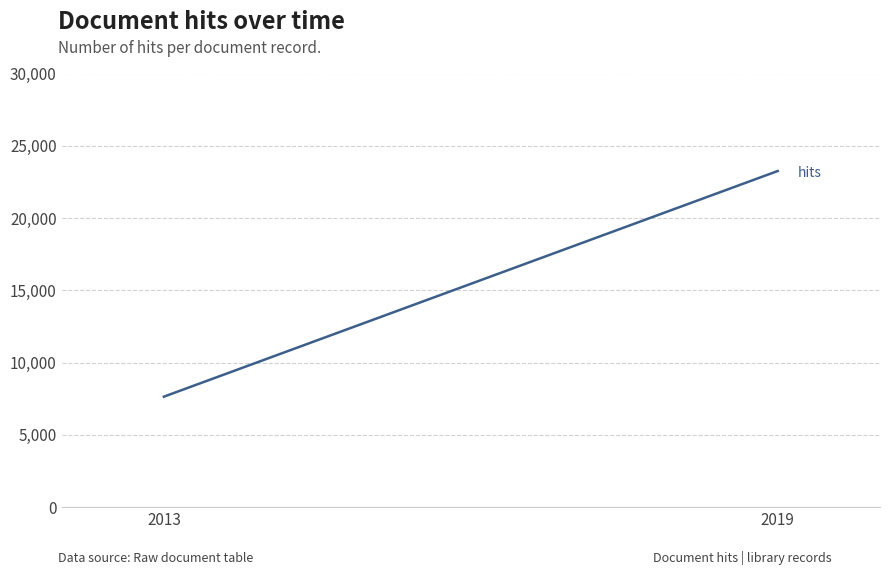

Rank the categories by value from lowest to highest.

2013, 2019